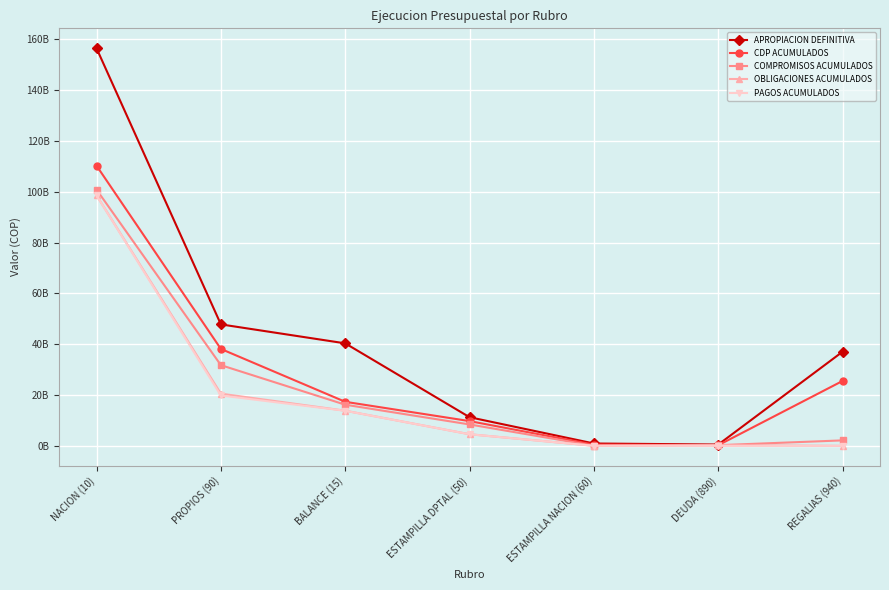

What is the sum of the CDP ACUMULADOS values at REGALIAS (940) and ESTAMPILLA DPTAL (50)?

35319520623